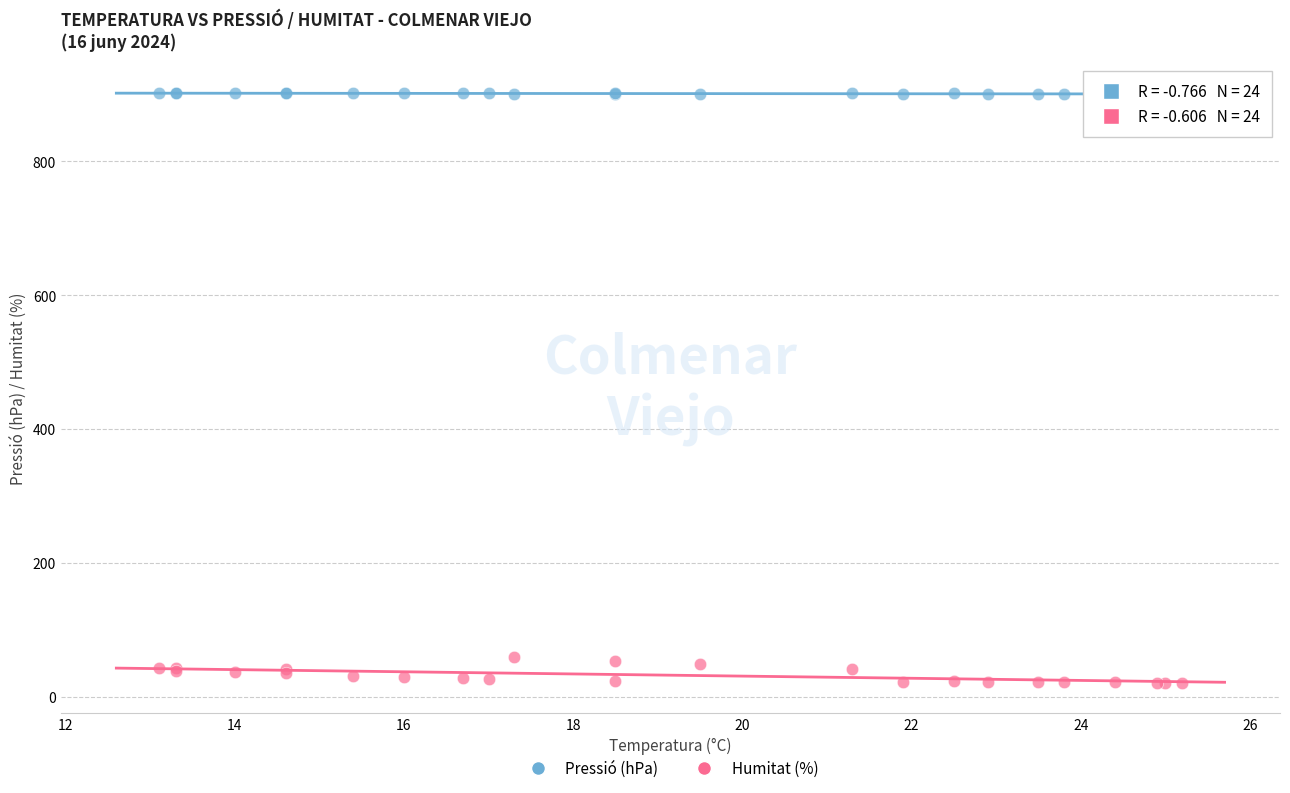

Which series has the largest Y range (max minus min)?

Humitat (%)